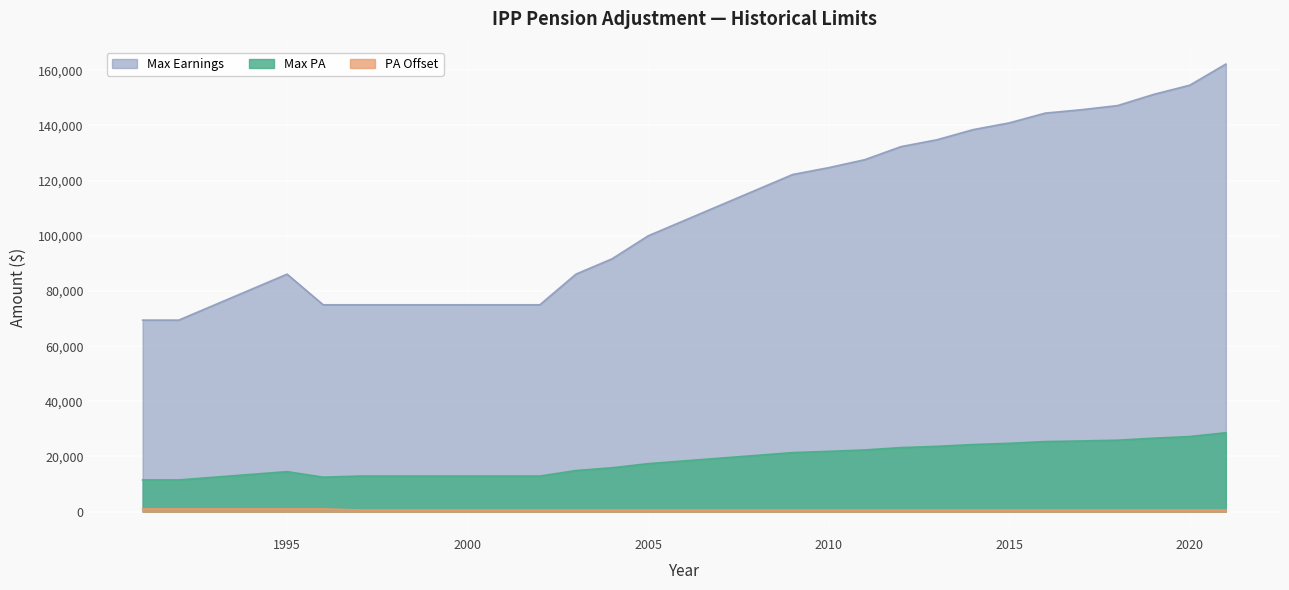

True or false: Max Earnings and PA Offset intersect in this chart.

False